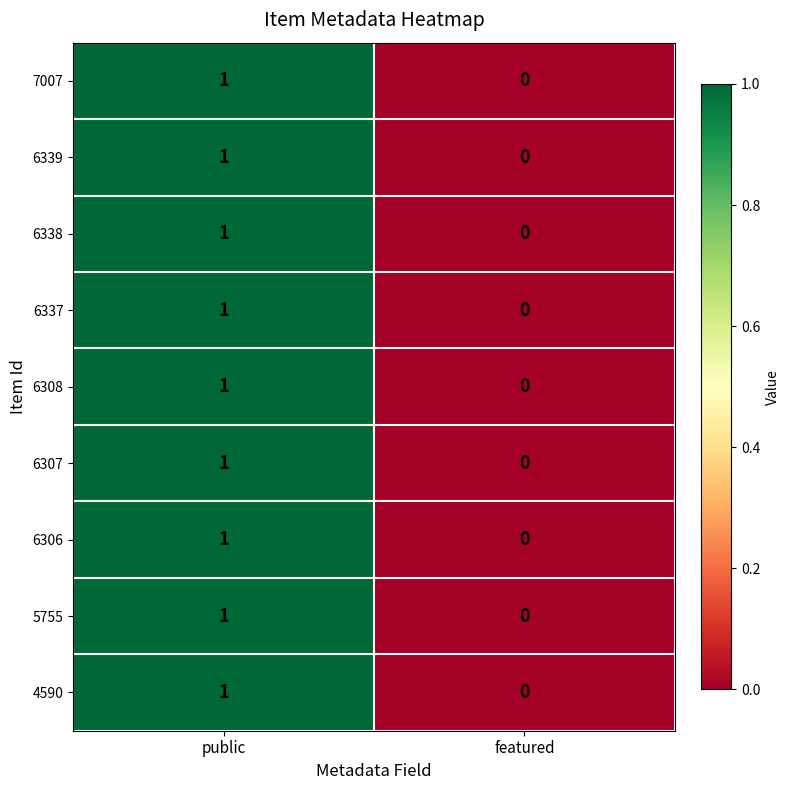

Reading right to left, transcribe all the data shown in this chart.

7007: 0	1
6339: 0	1
6338: 0	1
6337: 0	1
6308: 0	1
6307: 0	1
6306: 0	1
5755: 0	1
4590: 0	1